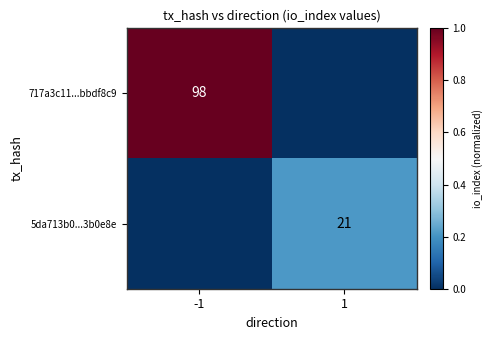

True or false: 5da713b0...3b0e8e has a value of 21 at 1.

True